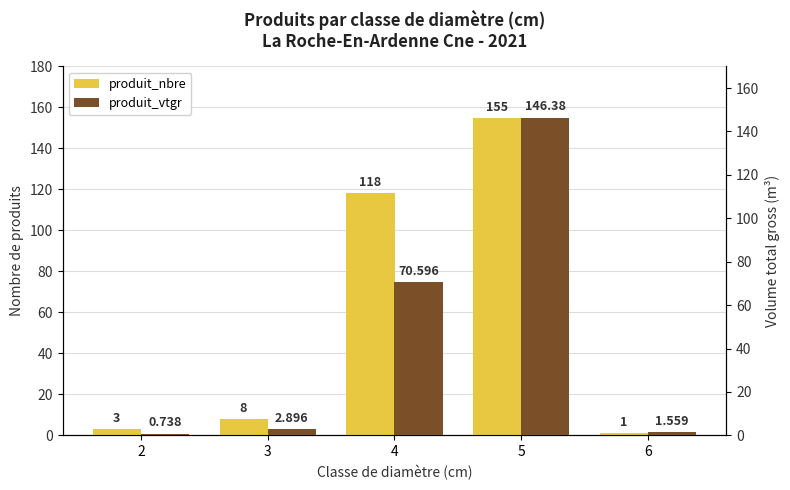

Reading right to left, what are all the values shown in this chart?

produit_nbre: 6=1.0	5=155.0	4=118.0	3=8.0	2=3.0
produit_vtgr: 6=1.6	5=146.4	4=70.6	3=2.9	2=0.7